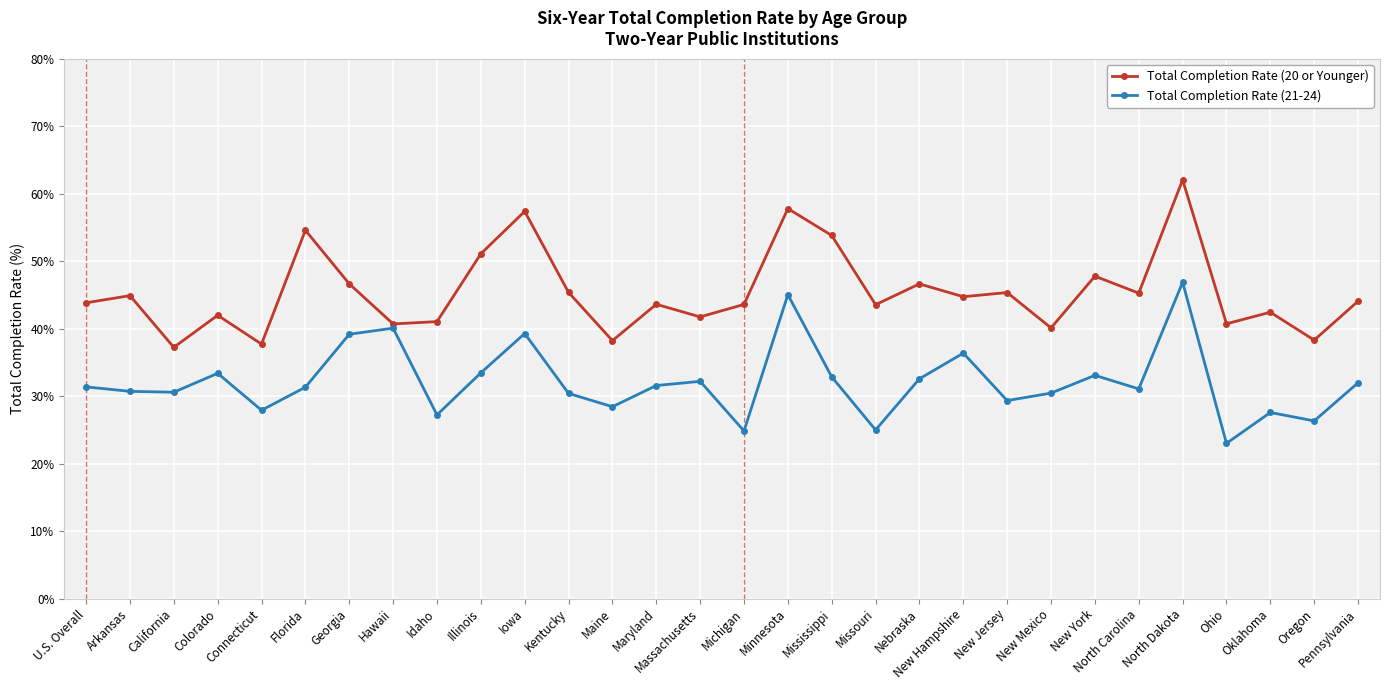

What is the label of the 19th point from the left?

Missouri